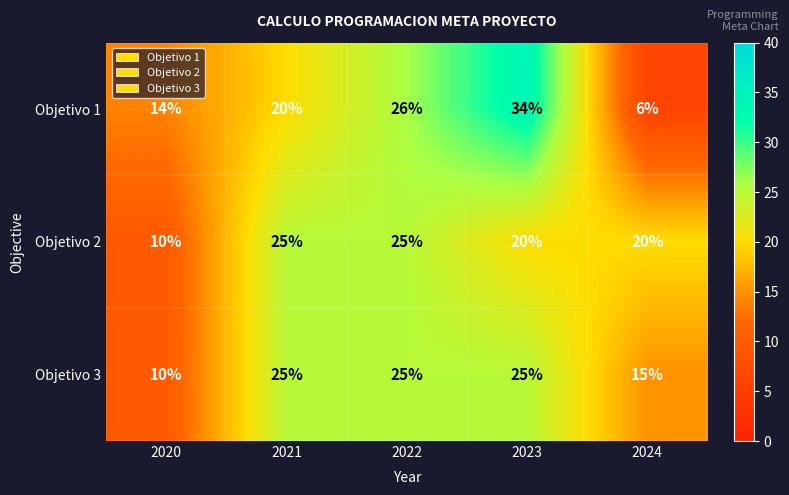

What is the approximate value of Objetivo 1 at 2021?

20